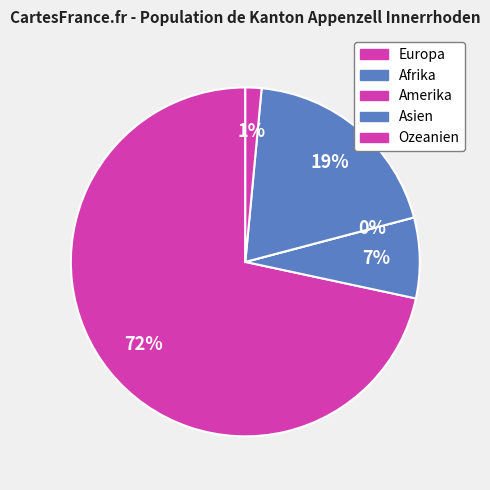

Which category accounts for the majority?

Europa